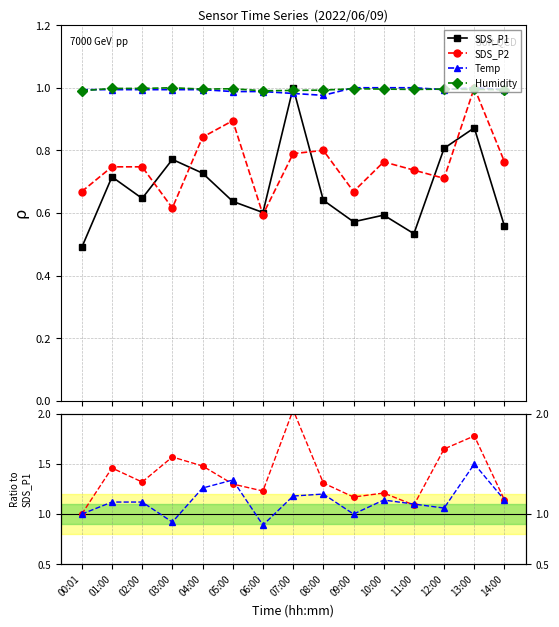

The value of Humidity at 13:00 is 1.0. True or false?

True